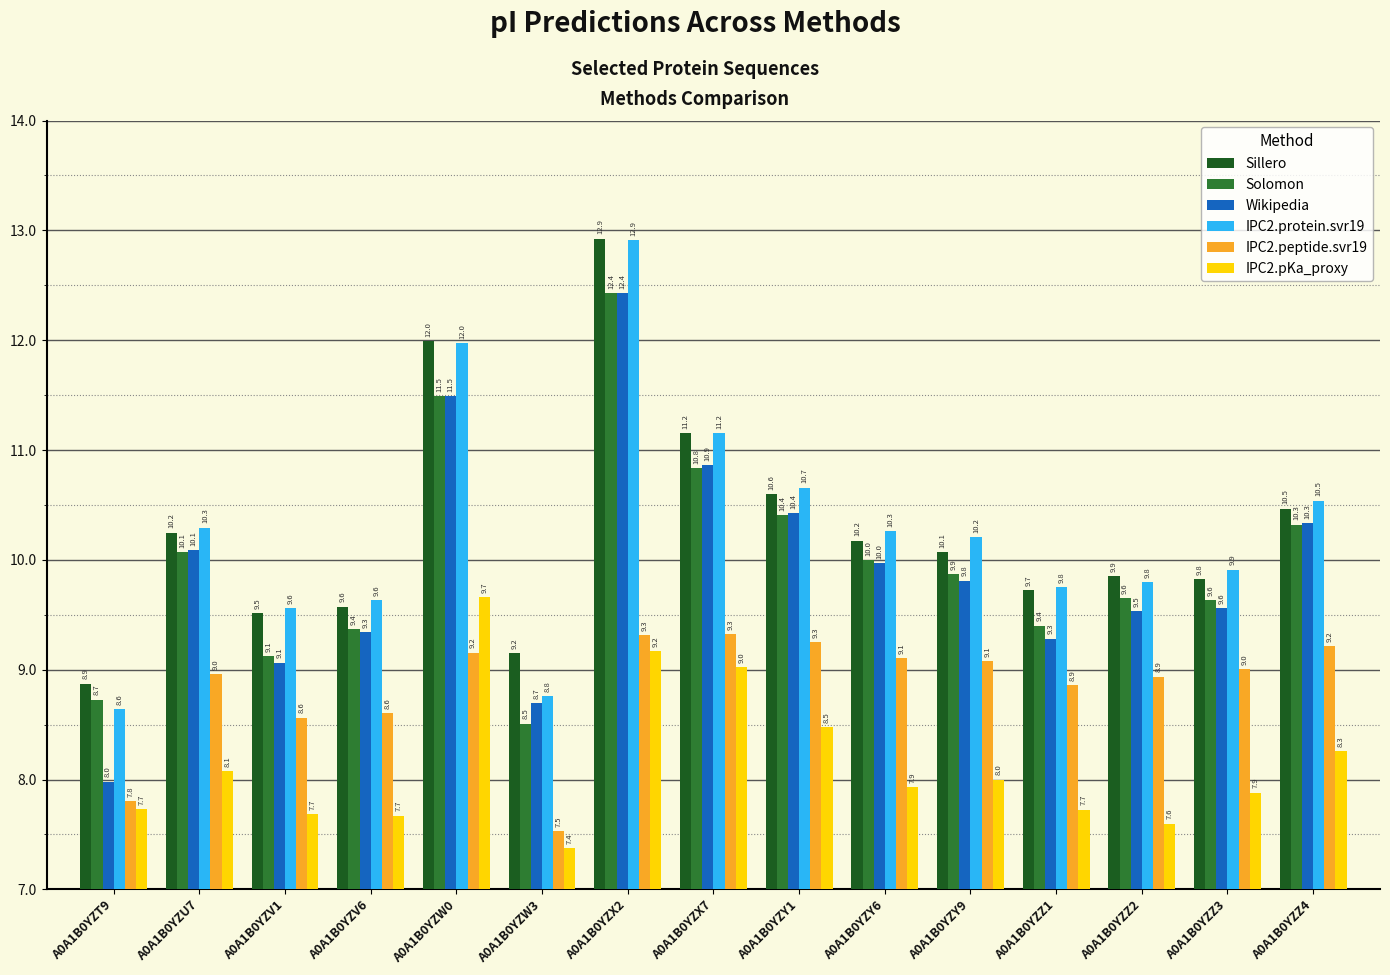

The value of IPC2.peptide.svr19 at A0A1B0YZX2 is 6.3. True or false?

False